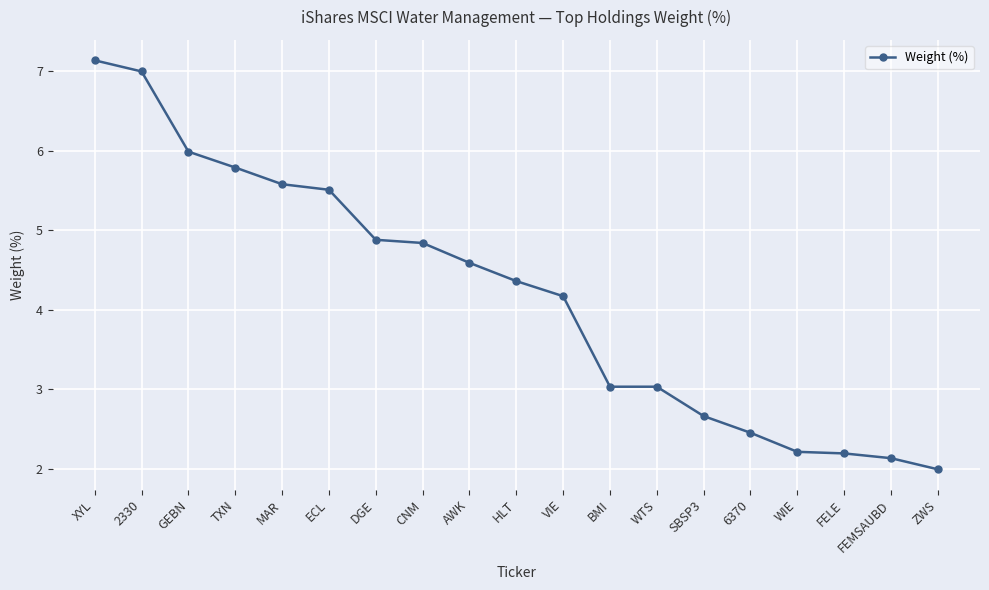

What is the difference between the values at DGE and MAR?

0.7